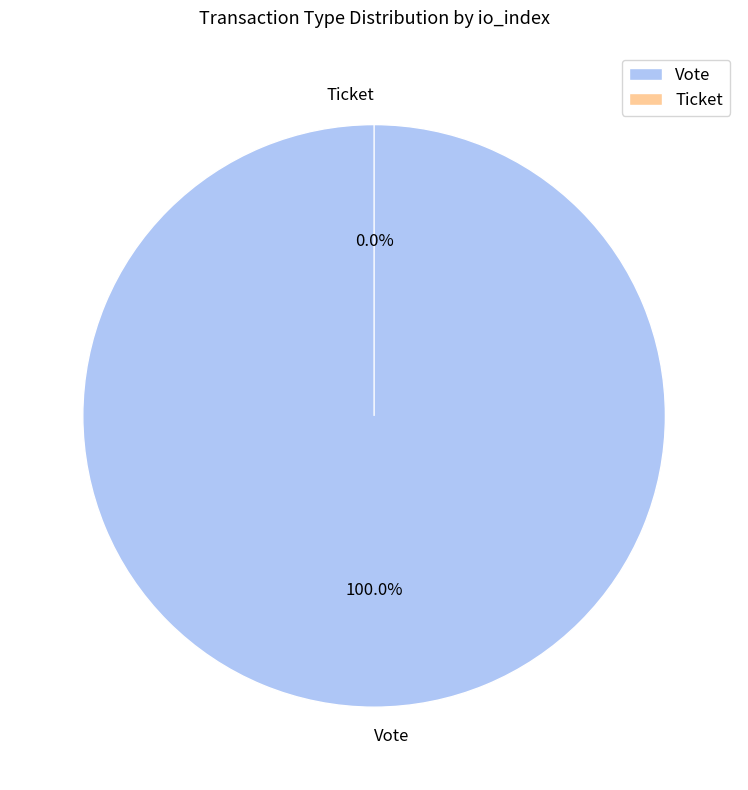

Which category has the biggest portion of the pie?

Vote